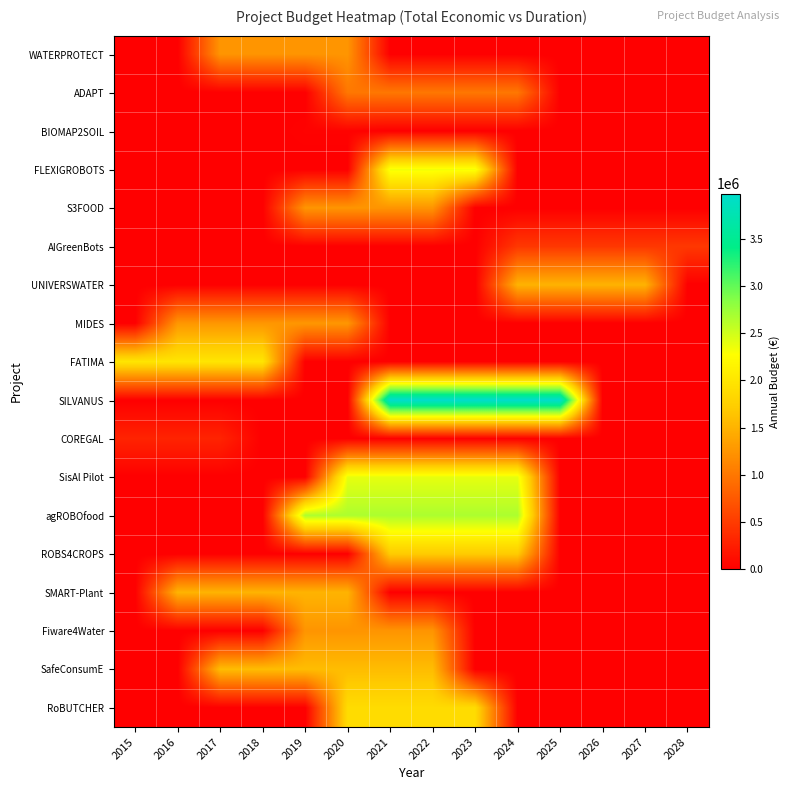

Which has a higher value, 2016 or 2028?

2016